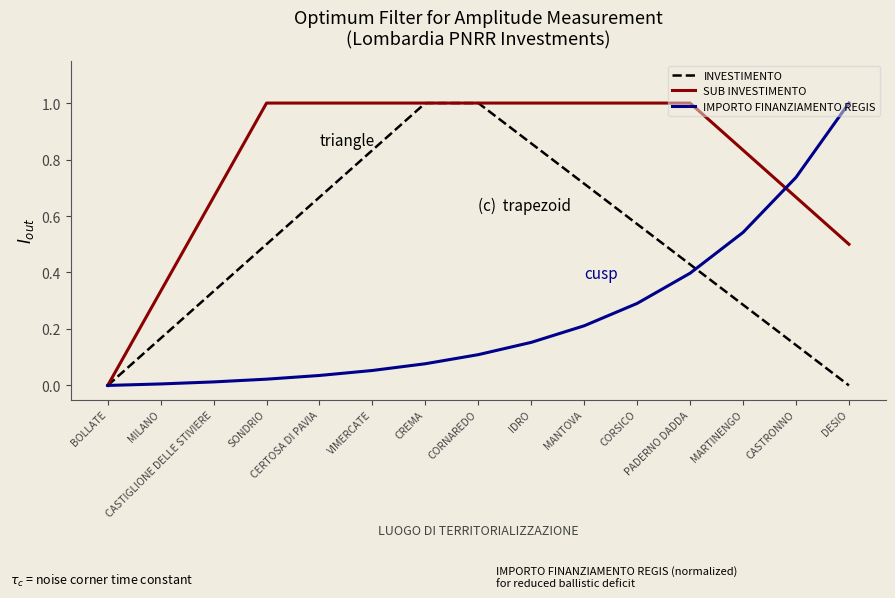

Is this an area chart (filled region under the line)?

No